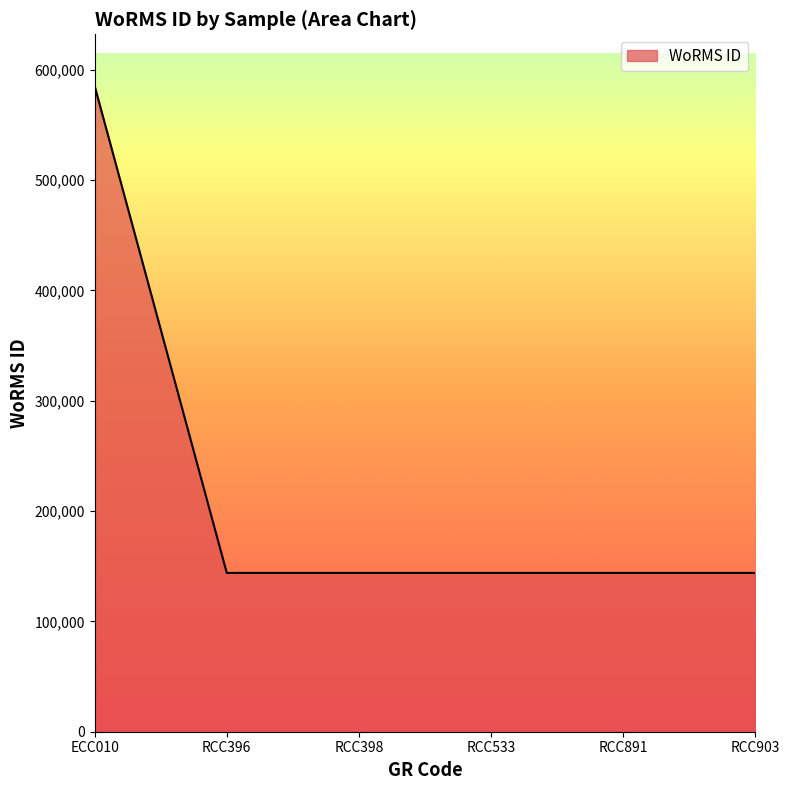

True or false: there are more than 2 points higher than both neighbors.

False